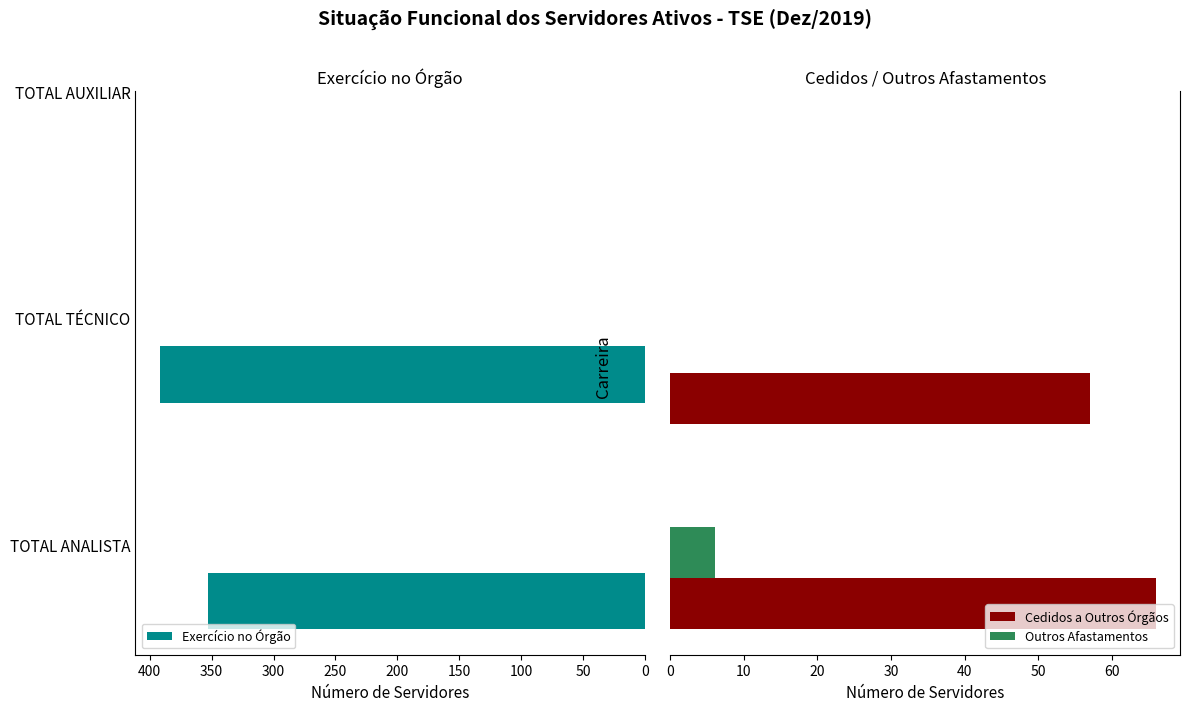

What is the average value of the Outros Afastamentos series?

2